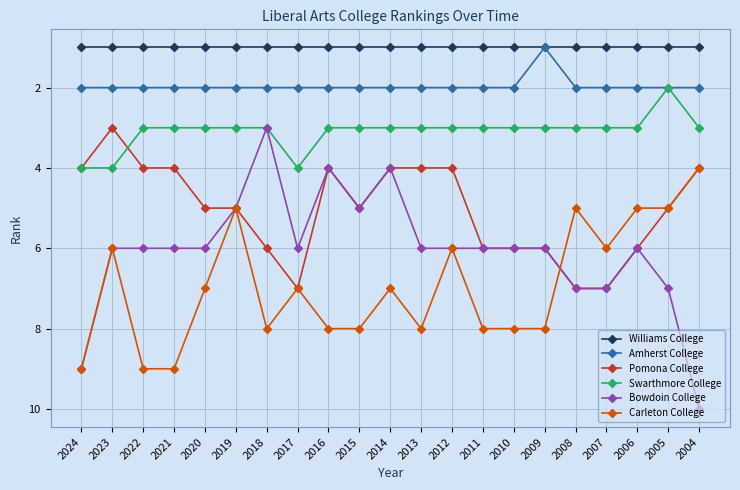

Which series has the largest range (max minus min)?

Bowdoin College